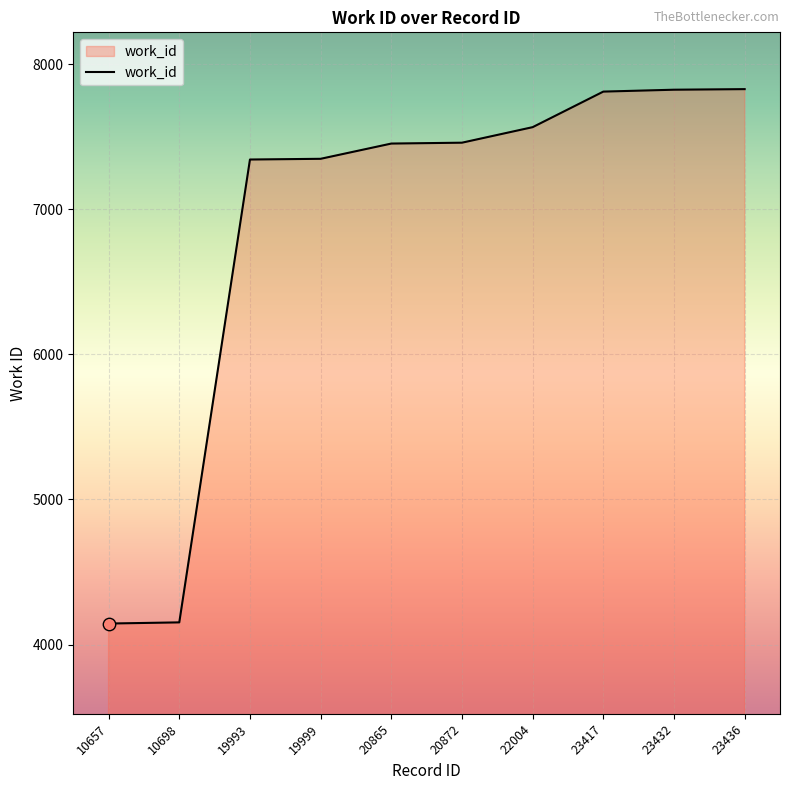

Approximately how many times larger is the value at 23417 compared to 10698?

1.9